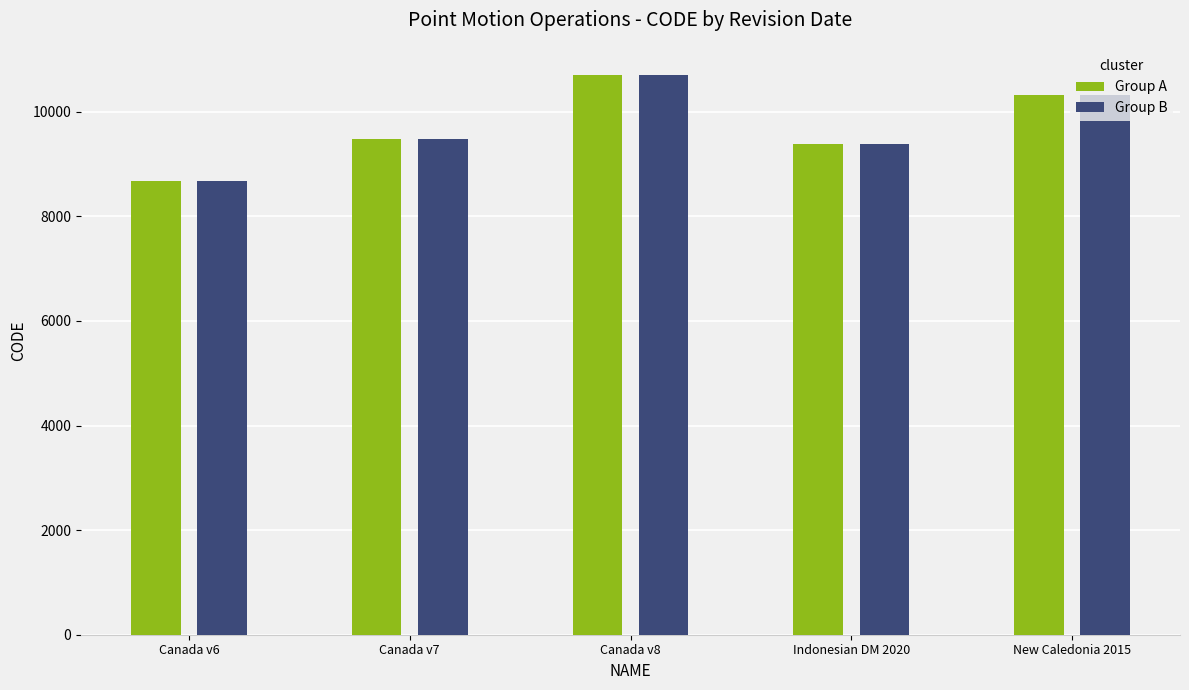

The value of Group A at Indonesian DM 2020 is 9375. True or false?

True